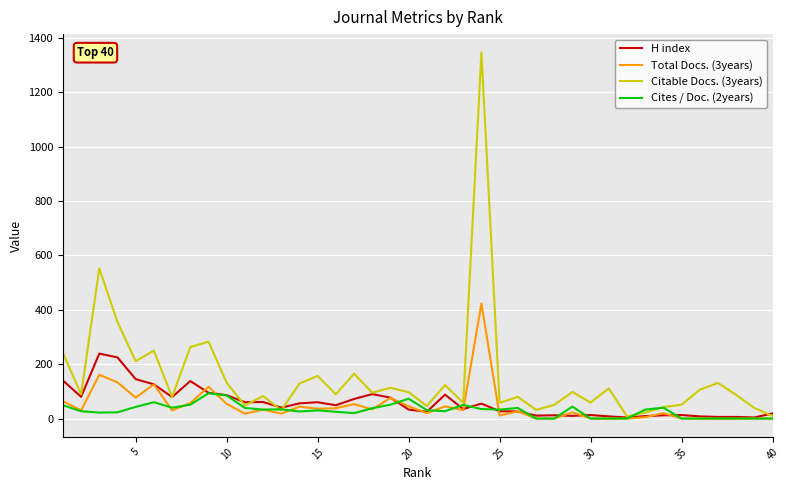

True or false: Total Docs. (3years) has more than 0 points higher than both neighbors.

True